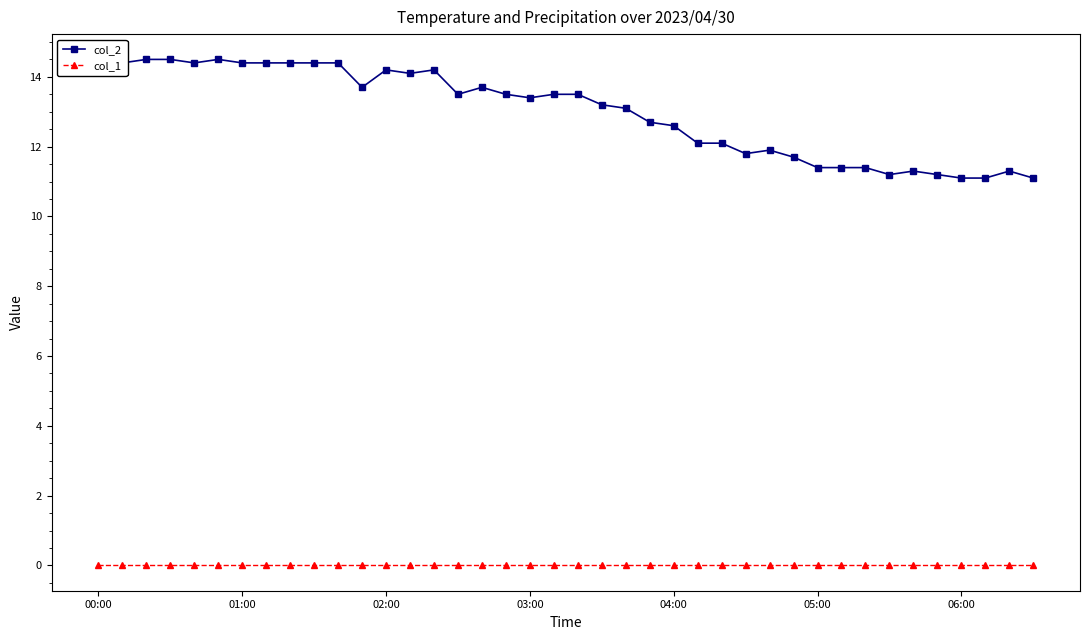

At 17, list the series in order from smallest to largest.

col_1, col_2